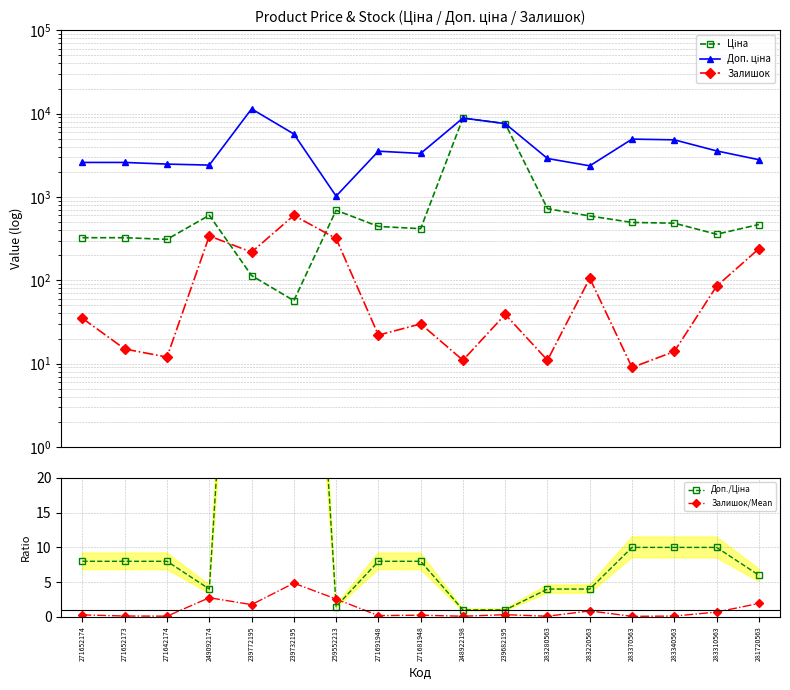

Rank the categories by Ціна value from lowest to highest.

239732195, 239772195, 271642174, 271652174, 271652173, 283310563, 271681948, 271691948, 281720563, 283340563, 283370563, 283220563, 249092174, 259552213, 283280563, 239682195, 248922198